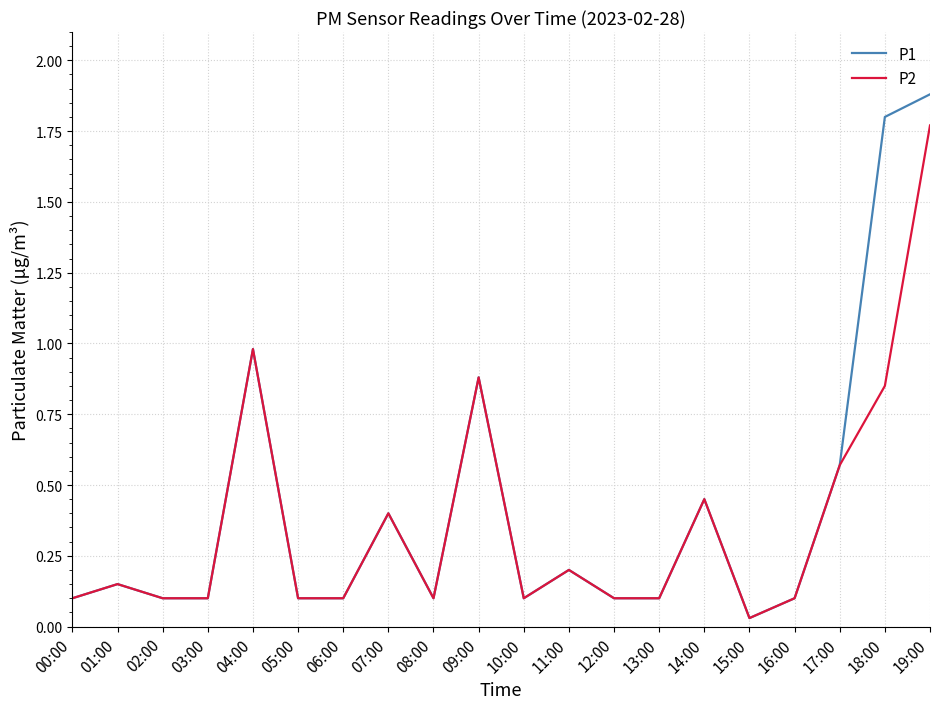

Which series has the widest spread of values?

P1